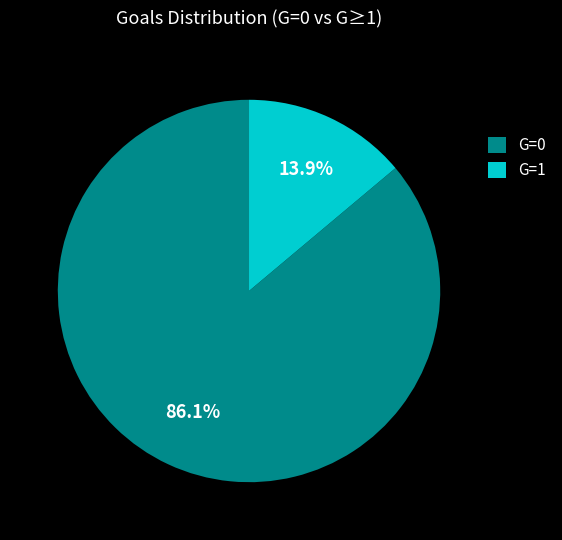

To the nearest percent, what portion does G=1 represent?

14%